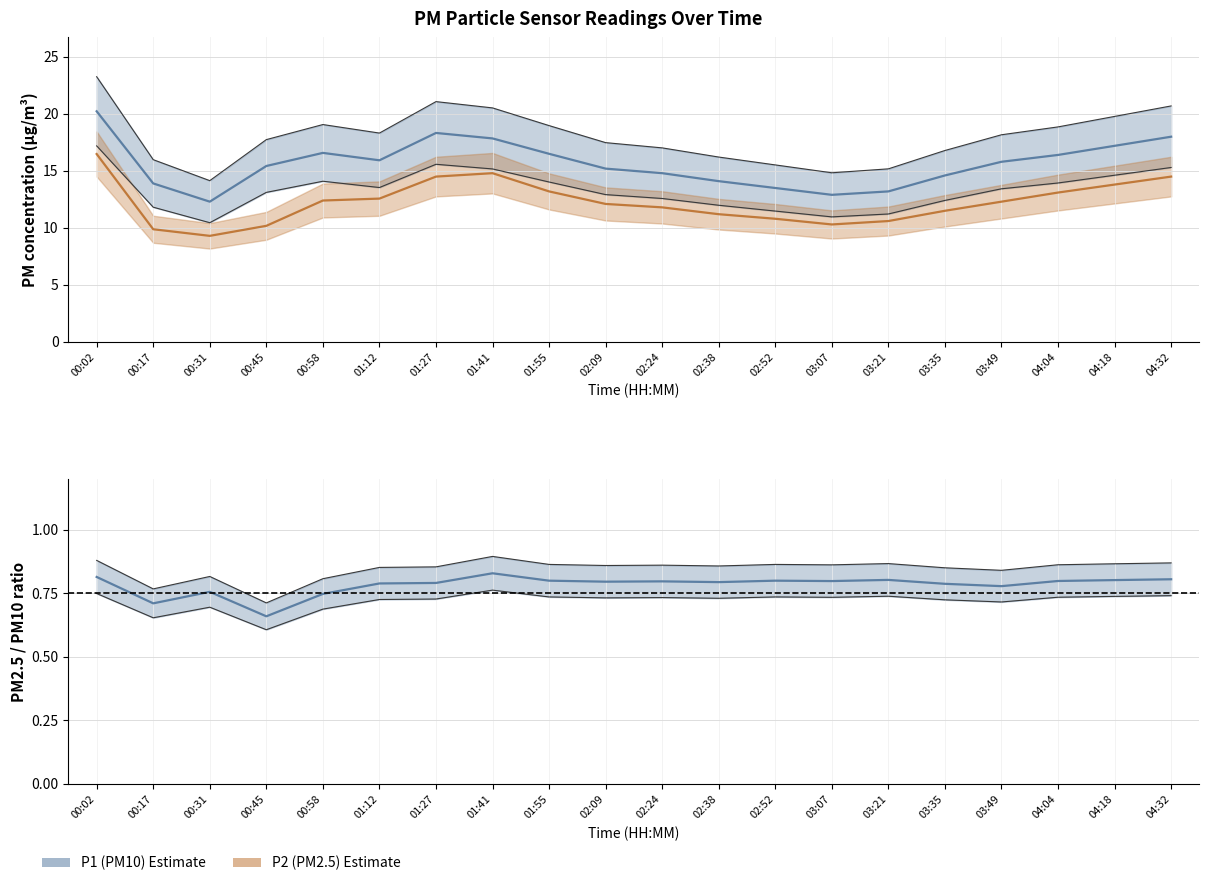

What is the difference between the P2 (PM2.5) values at 03:21 and 04:32?

3.9